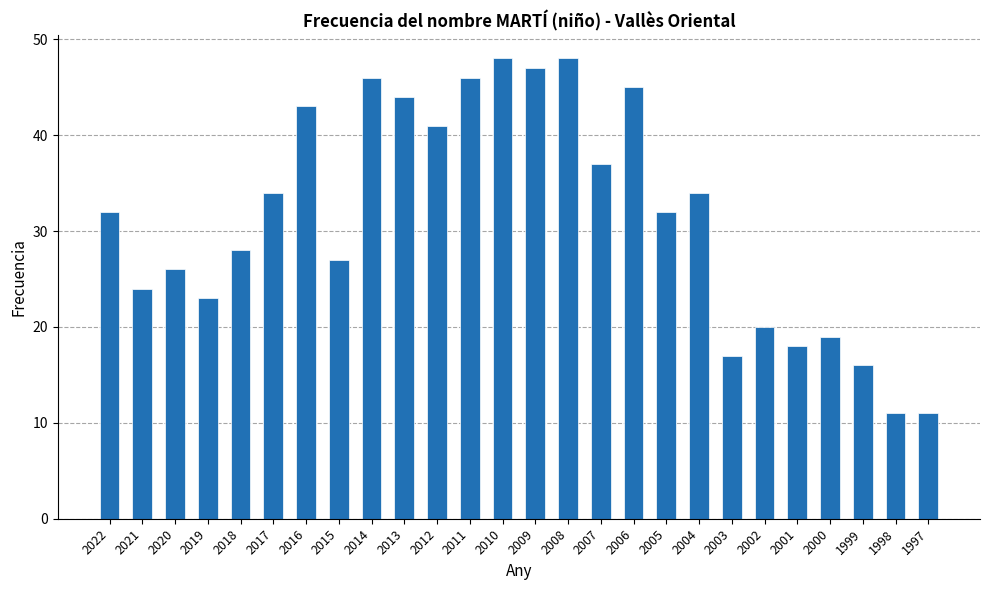

Are the bars grouped side by side (vs. stacked)?

No